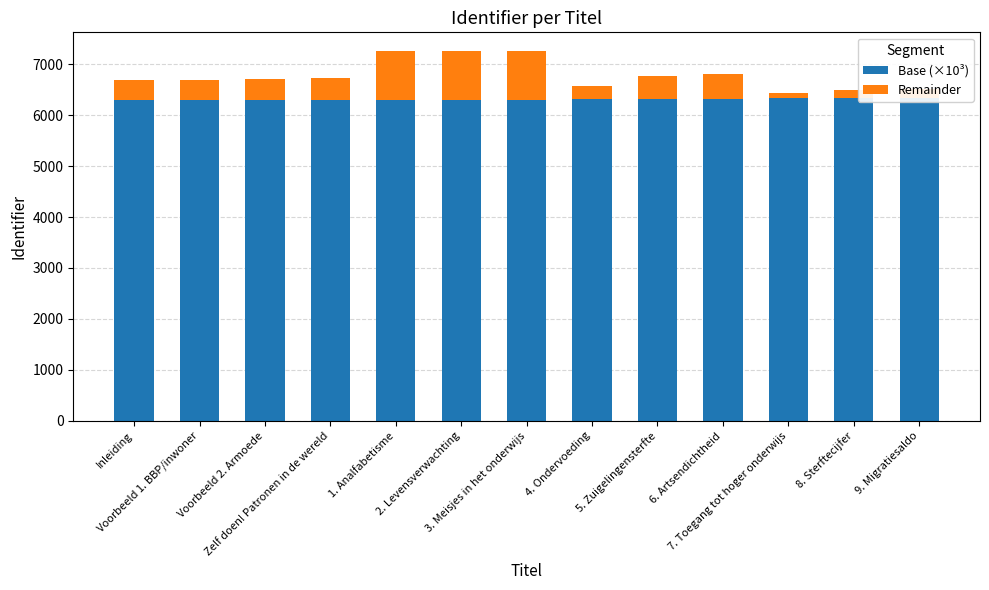

Which category has the lowest value across all series?

7. Toegang tot hoger onderwijs